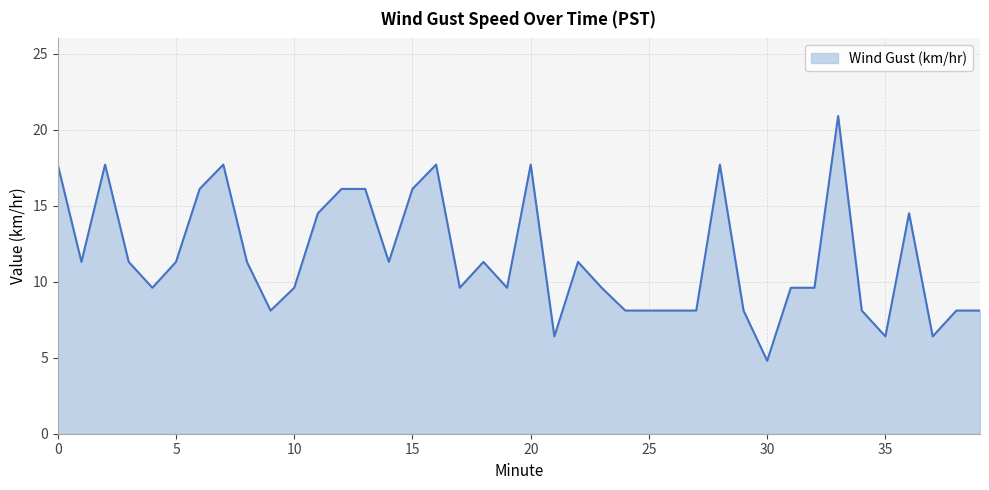

What is the difference between the maximum and minimum values?

16.1